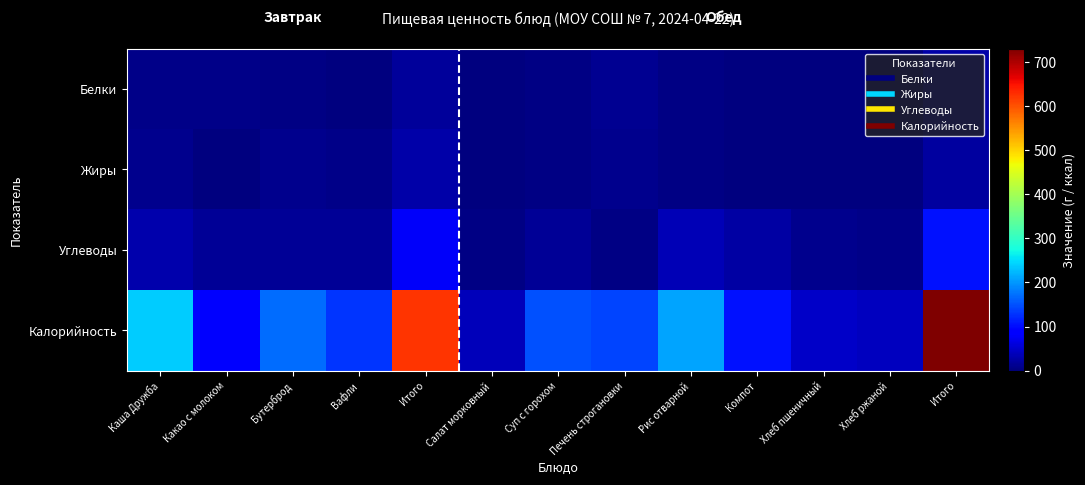

Which series has the largest total across all categories?

Калорийность